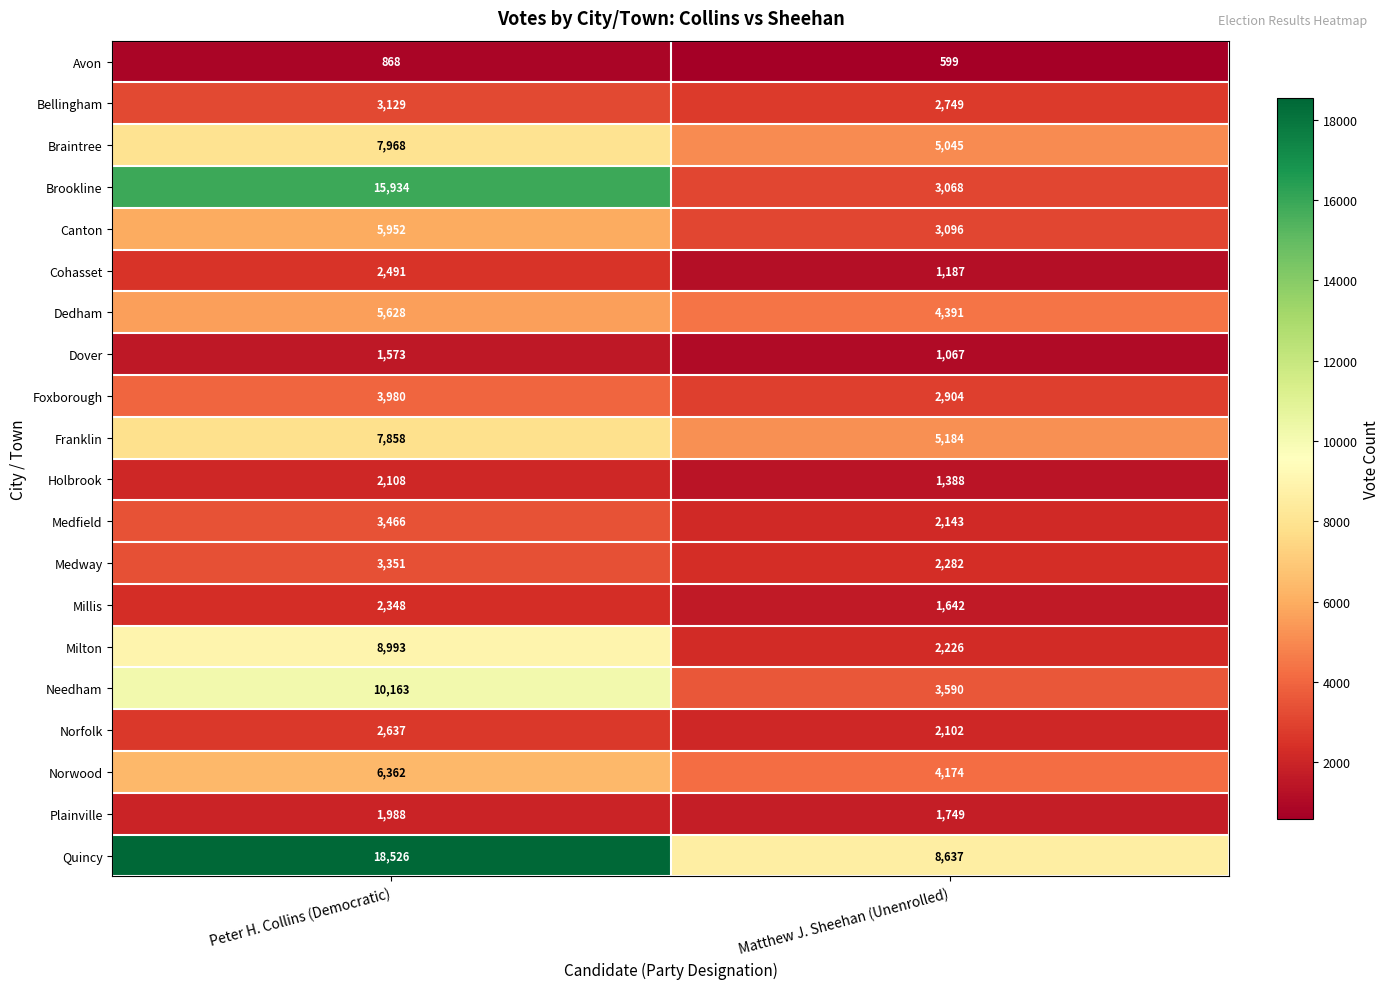

Between Peter H. Collins (Democratic) and Matthew J. Sheehan (Unenrolled), which series saw the biggest shift?

Brookline